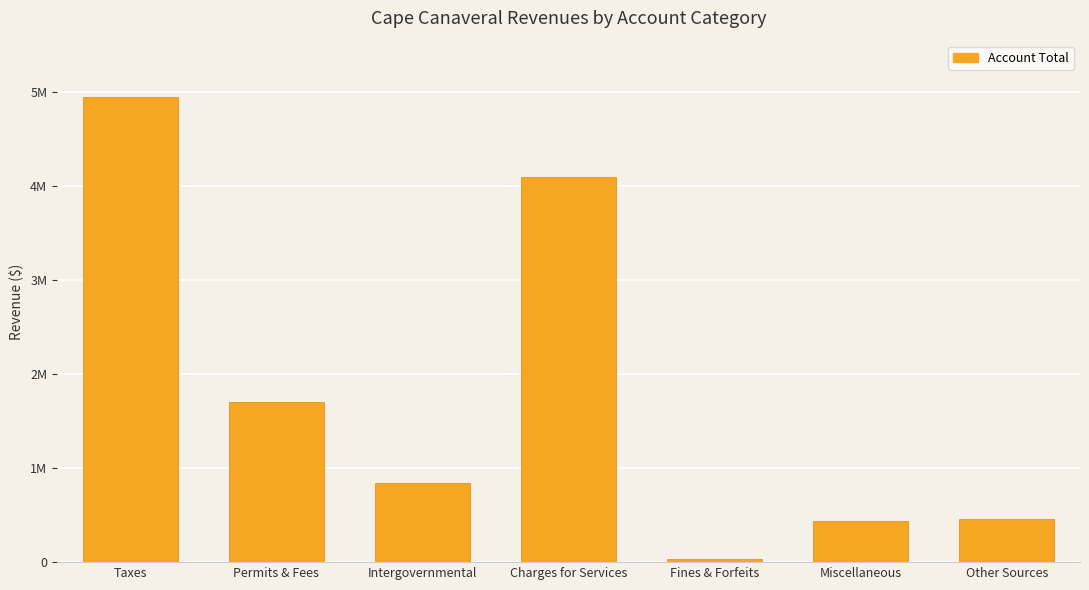

What is the difference between the maximum and minimum values?

4921124